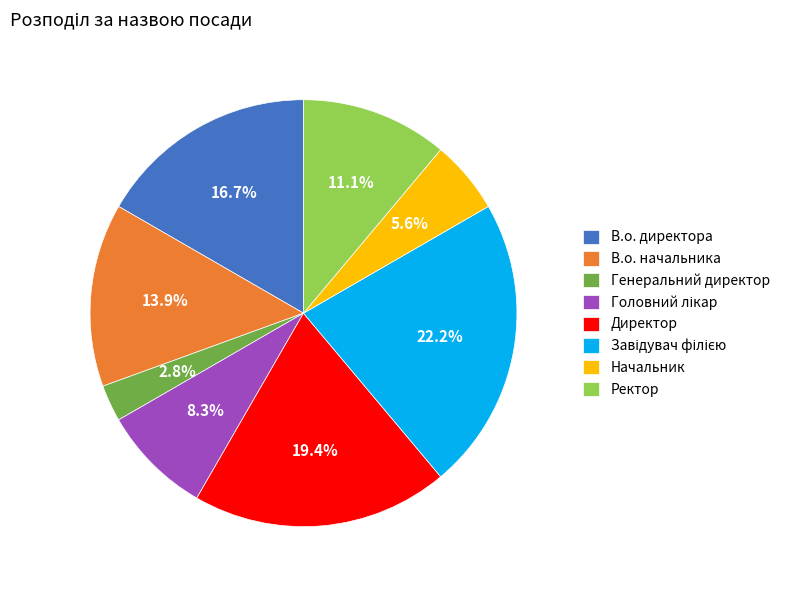

Which has a higher value, Начальник or В.о. директора?

В.о. директора